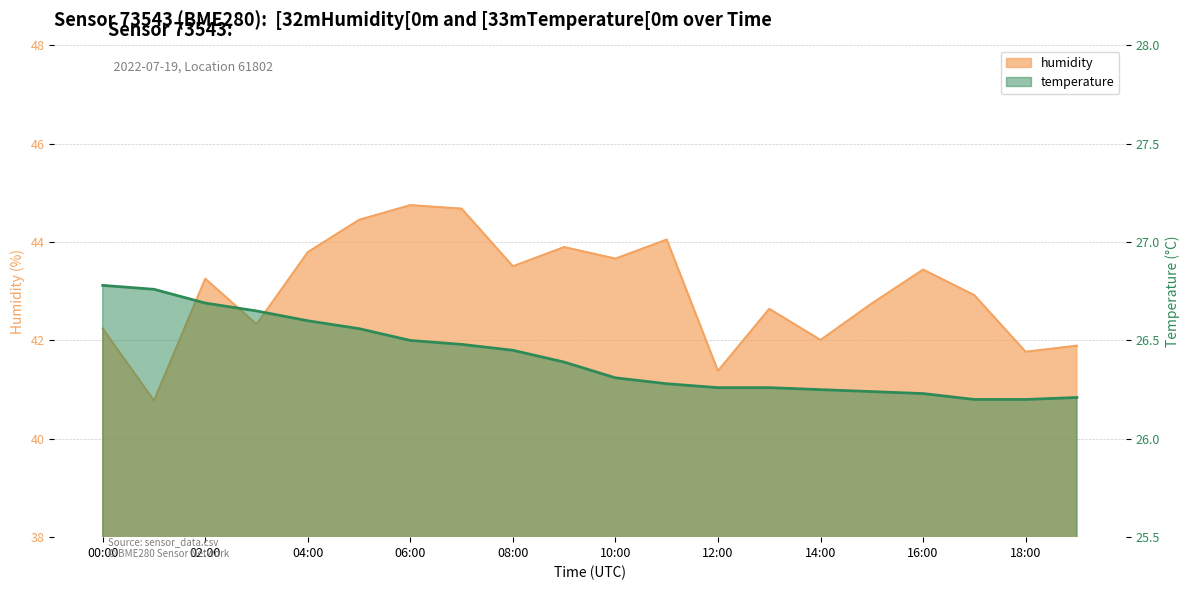

List the series in order of their peak value, lowest first.

temperature, humidity